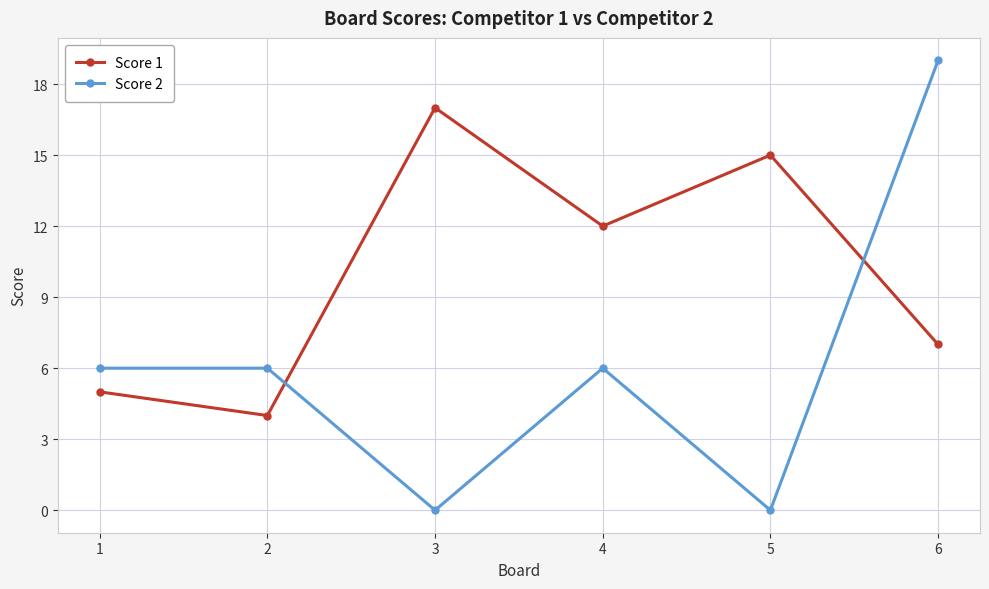

Which category has the highest value across all series?

6